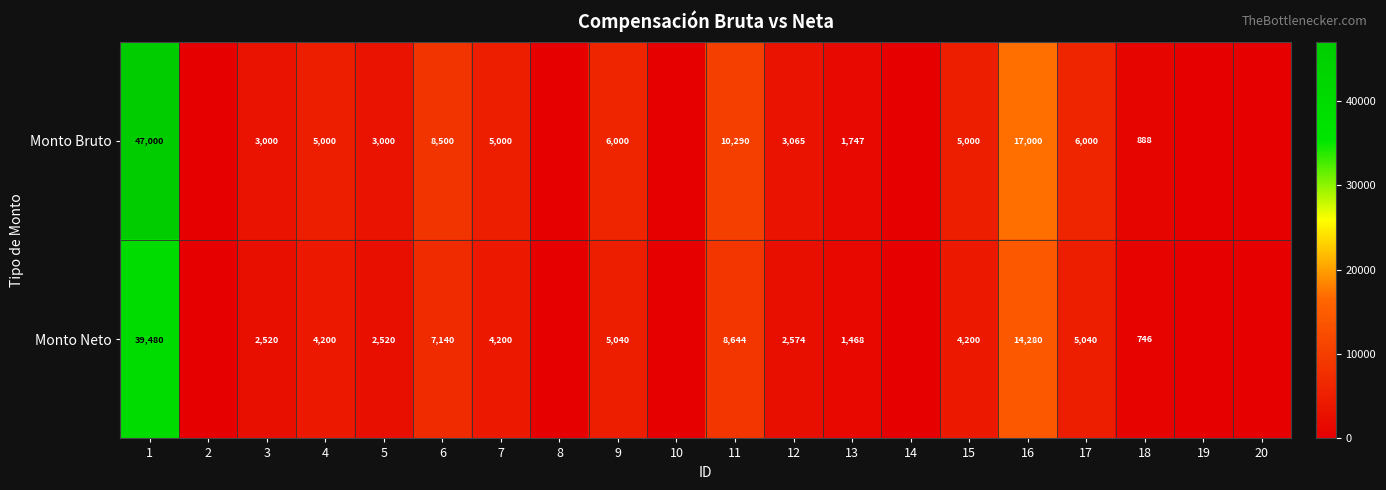

What is the sum of the Monto Bruto values at 11 and 4?

15290